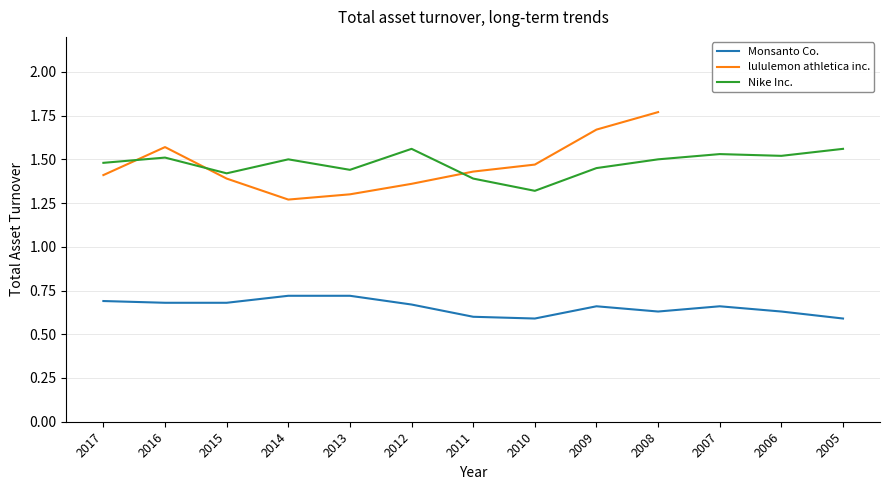

At which category does the chart reach its minimum across all series?

2010